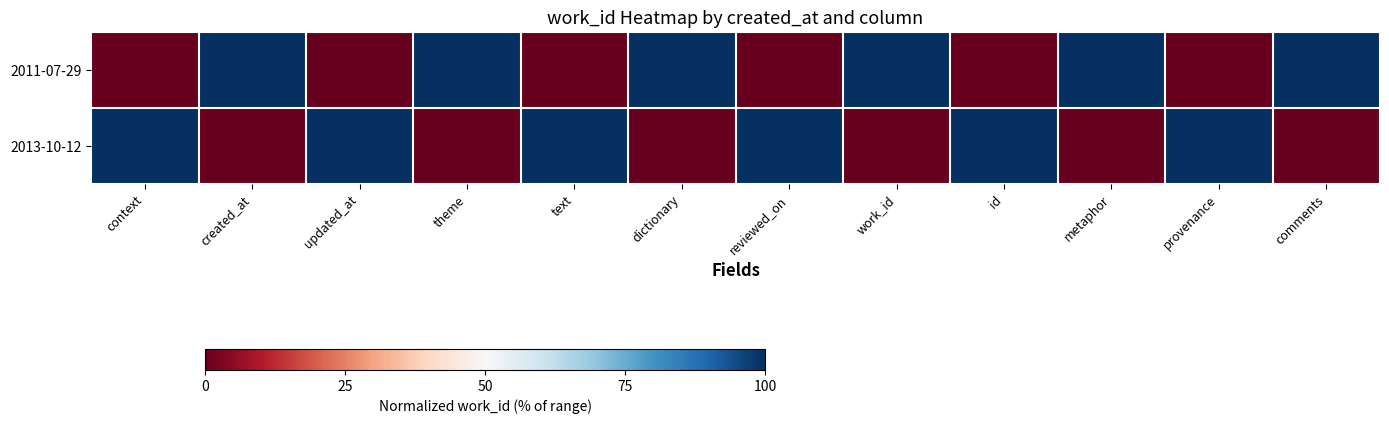

Between updated_at and reviewed_on, which series saw the biggest shift?

2011-07-29